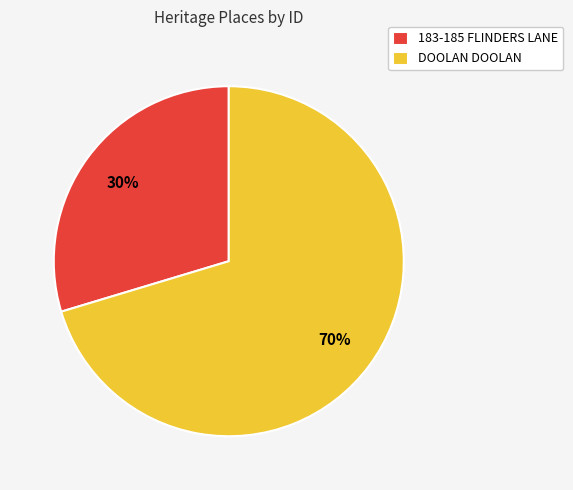

Which category has the smallest portion of the pie?

183-185 FLINDERS LANE